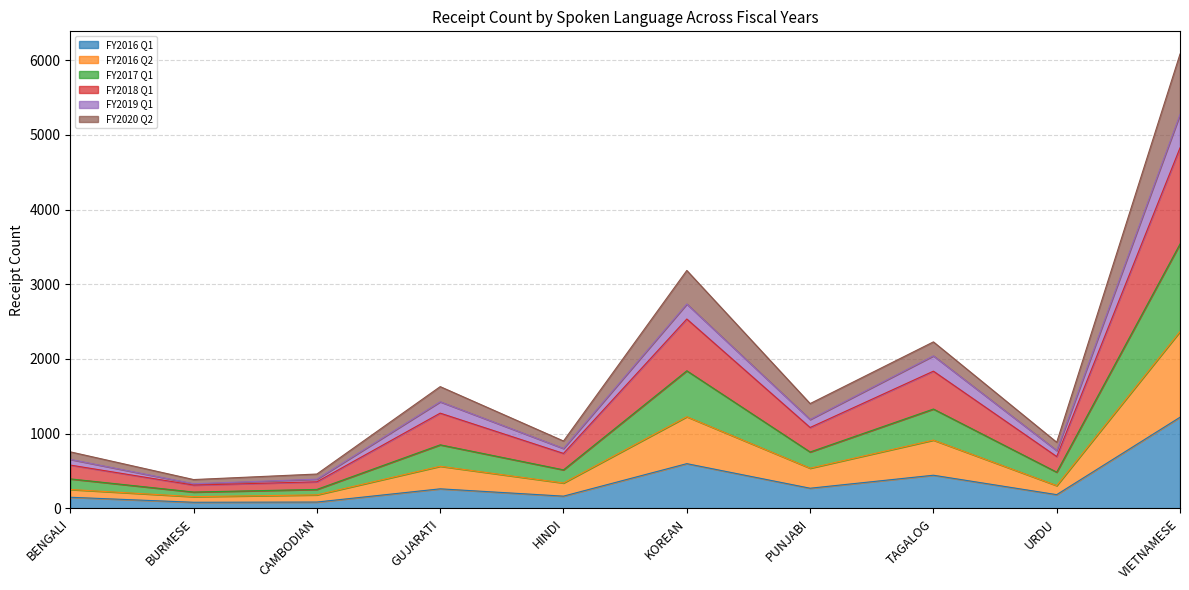

At which label does FY2016 Q1 reach its peak?

VIETNAMESE